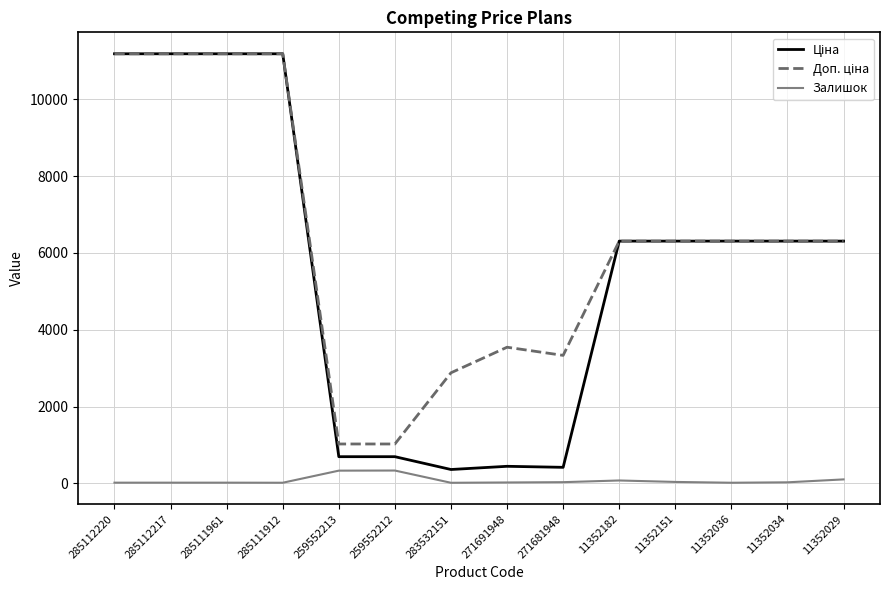

Is it true that Залишок equals 26.0 at 11352034?

True